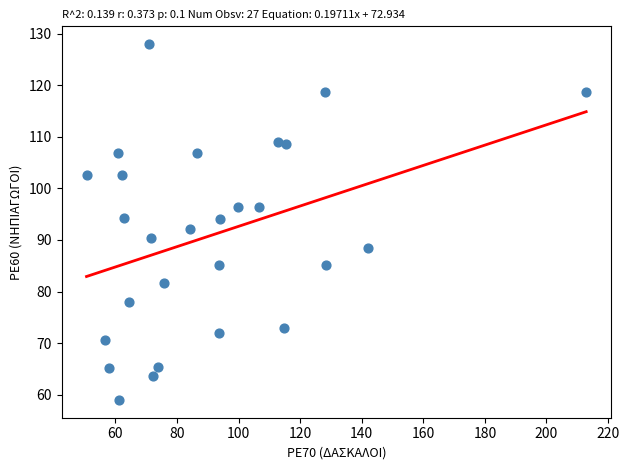

What is the range of X values (max minus min)?

162.3